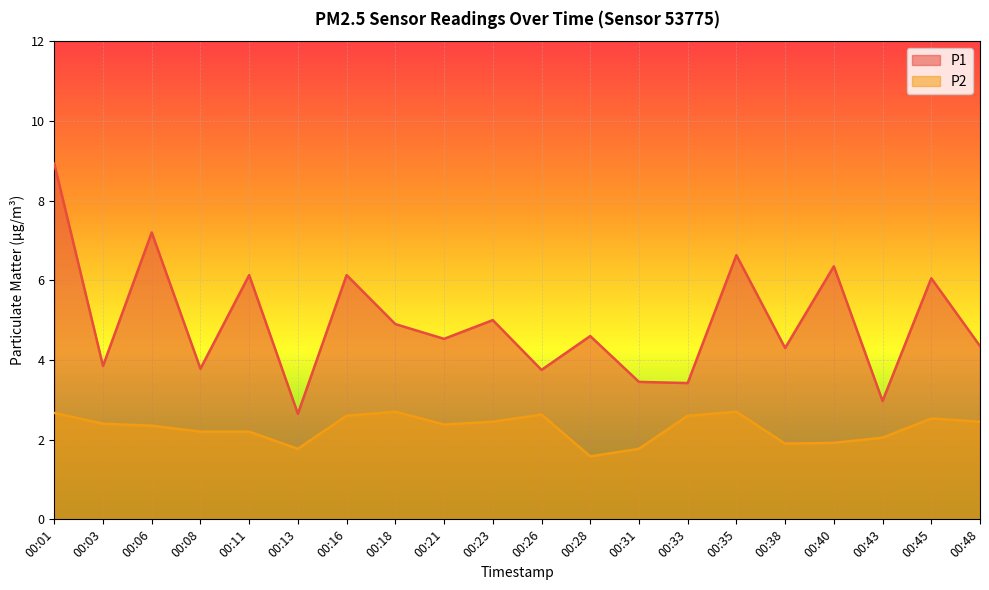

Count the number of data series in this chart.

2